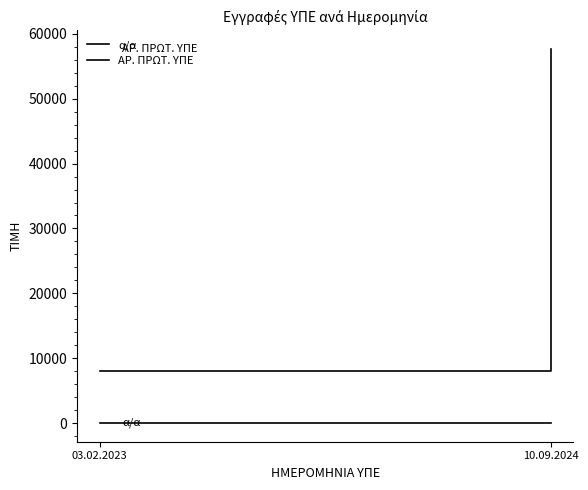

What is the sum of the ΑΡ. ΠΡΩΤ. ΥΠΕ values at 03.02.2023 and 10.09.2024?

65651